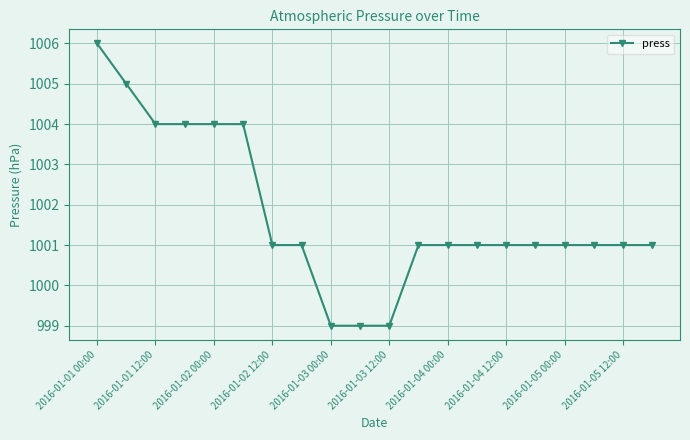

What is the difference between the maximum and minimum values?

7